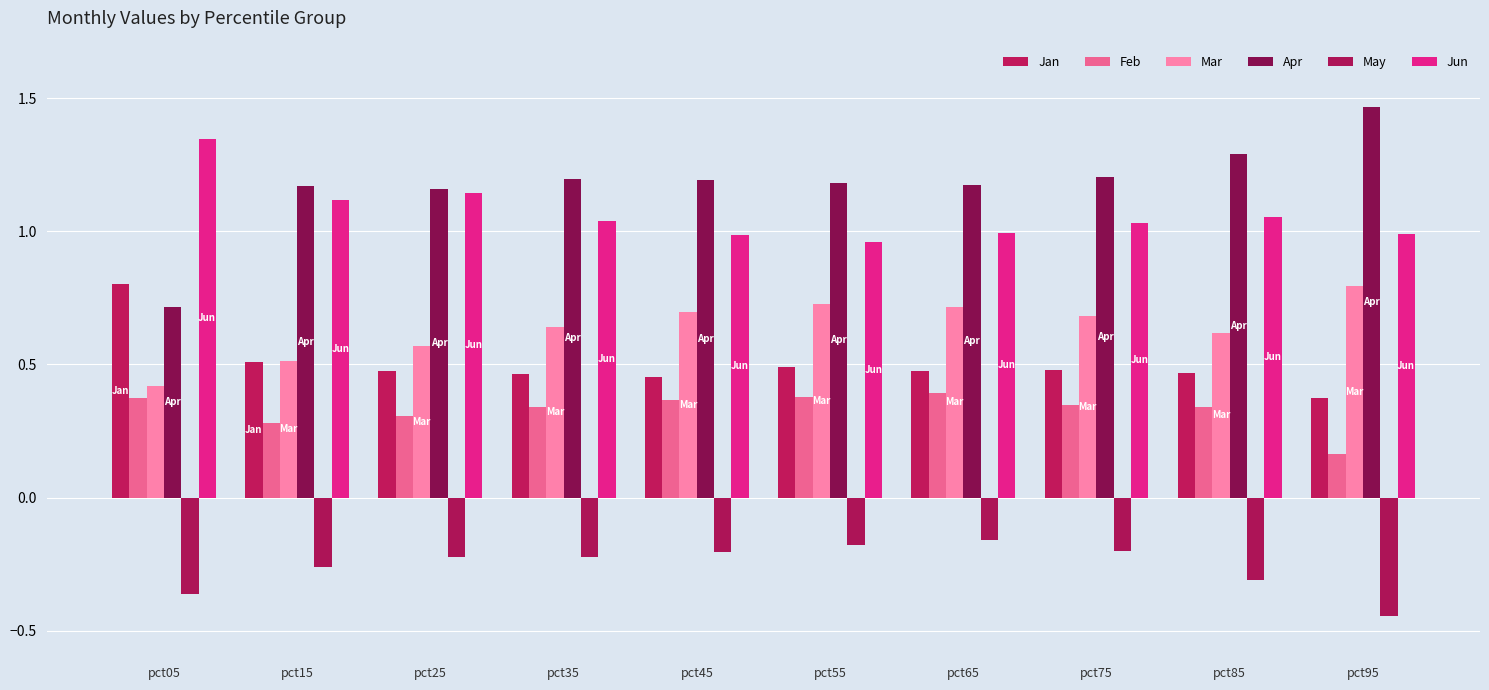

Reading left to right, transcribe all the data shown in this chart.

Jan: pct05=0.8	pct15=0.5	pct25=0.5	pct35=0.5	pct45=0.5	pct55=0.5	pct65=0.5	pct75=0.5	pct85=0.5	pct95=0.4
Feb: pct05=0.4	pct15=0.3	pct25=0.3	pct35=0.3	pct45=0.4	pct55=0.4	pct65=0.4	pct75=0.3	pct85=0.3	pct95=0.2
Mar: pct05=0.4	pct15=0.5	pct25=0.6	pct35=0.6	pct45=0.7	pct55=0.7	pct65=0.7	pct75=0.7	pct85=0.6	pct95=0.8
Apr: pct05=0.7	pct15=1.2	pct25=1.2	pct35=1.2	pct45=1.2	pct55=1.2	pct65=1.2	pct75=1.2	pct85=1.3	pct95=1.5
May: pct05=-0.4	pct15=-0.3	pct25=-0.2	pct35=-0.2	pct45=-0.2	pct55=-0.2	pct65=-0.2	pct75=-0.2	pct85=-0.3	pct95=-0.4
Jun: pct05=1.3	pct15=1.1	pct25=1.1	pct35=1.0	pct45=1.0	pct55=1.0	pct65=1.0	pct75=1.0	pct85=1.1	pct95=1.0